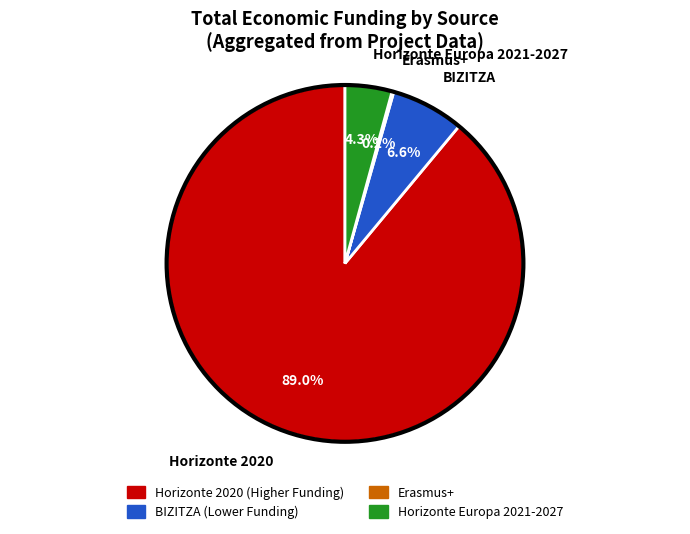

Do BIZITZA and Horizonte Europa 2021-2027 together represent more than half of the pie?

No